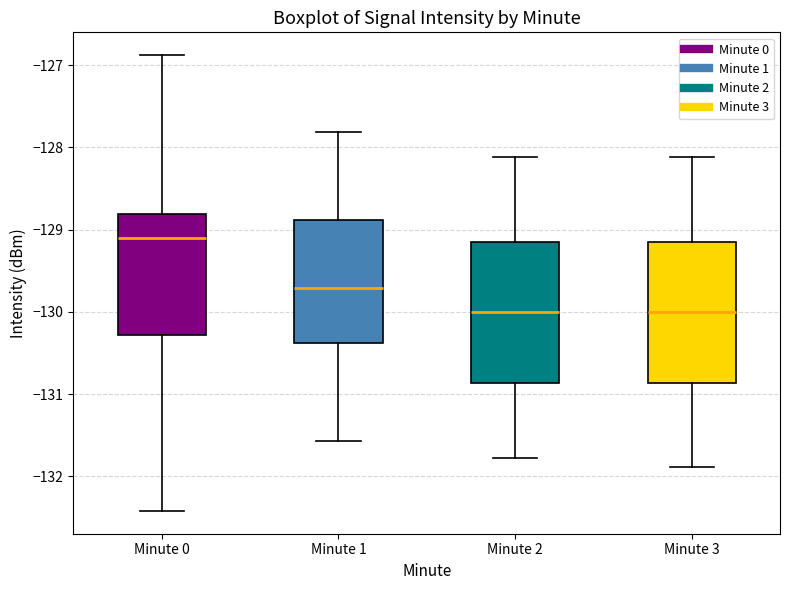

Reading left to right, transcribe this box plot: for each box, give where its median line is, the range the box spans, and where its two whiskers end, as read against the y-axis. The values are not printed on the chart, so give them approximately, as read against the axis.

Minute 0: median -129.1, box -130.3 to -128.8, whiskers -132.4 to -126.9
Minute 1: median -129.7, box -130.4 to -128.9, whiskers -131.6 to -127.8
Minute 2: median -130.0, box -130.9 to -129.1, whiskers -131.8 to -128.1
Minute 3: median -130.0, box -130.9 to -129.1, whiskers -131.9 to -128.1